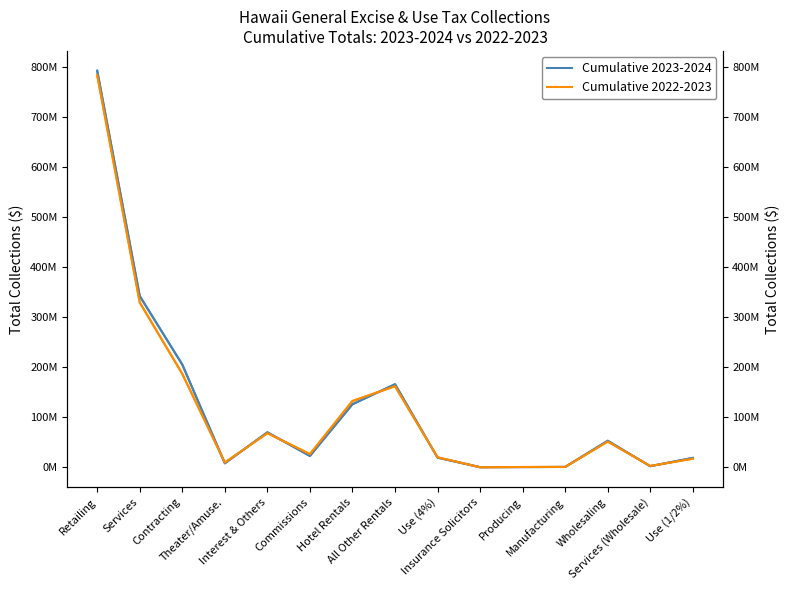

What is the lowest value of the Cumulative 2023-2024 series?

476550